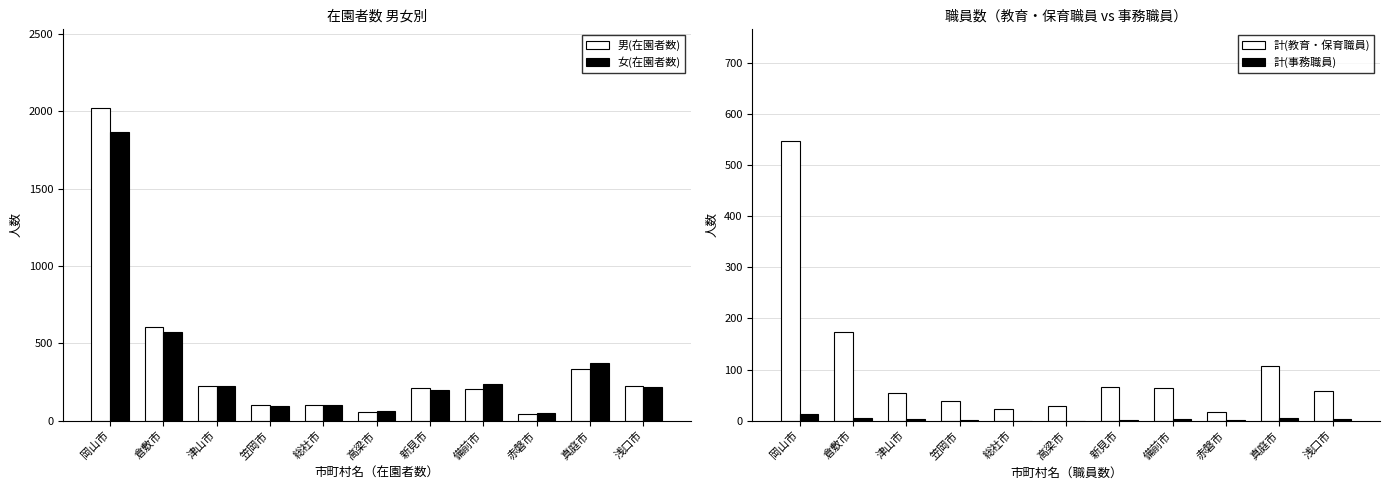

What is the approximate value of 男(在園者数) at 津山市, to the nearest 100?

200